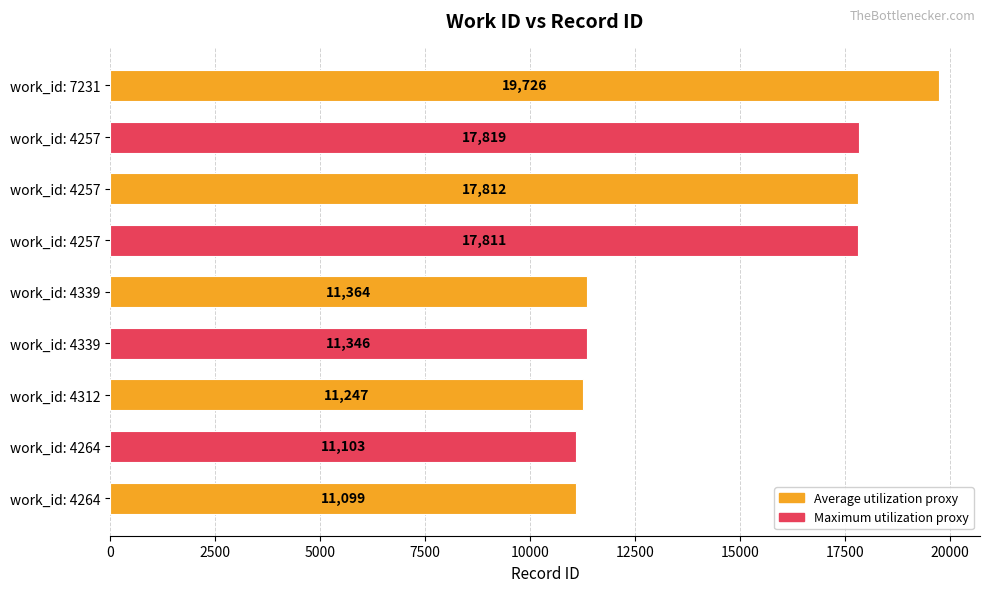

What is the smallest value displayed?

11099